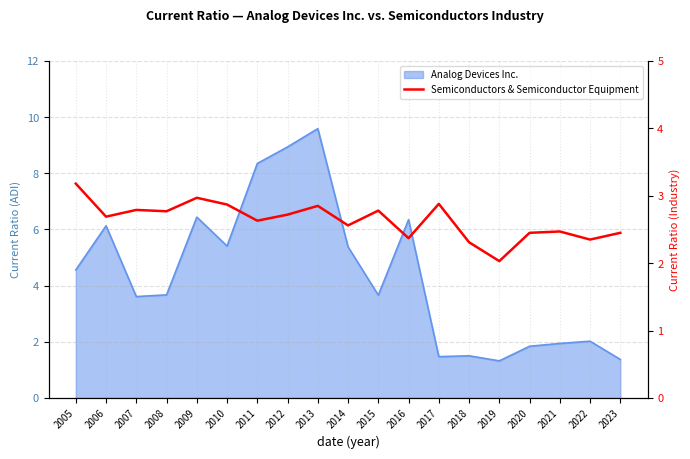

True or false: there are more than 0 points higher than both neighbors.

True